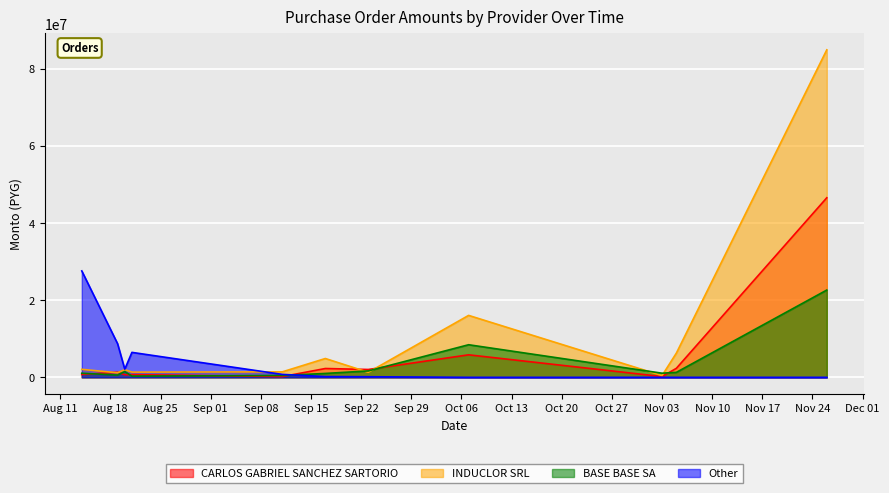

How many categories are shown in the chart?

11